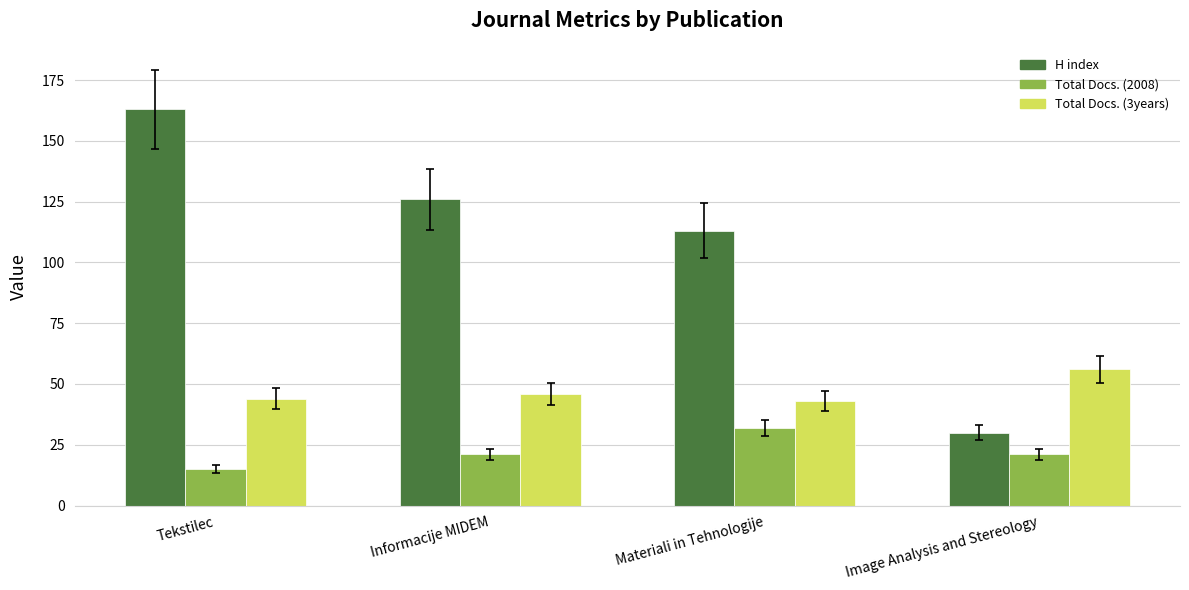

Which series has the widest spread of values?

H index